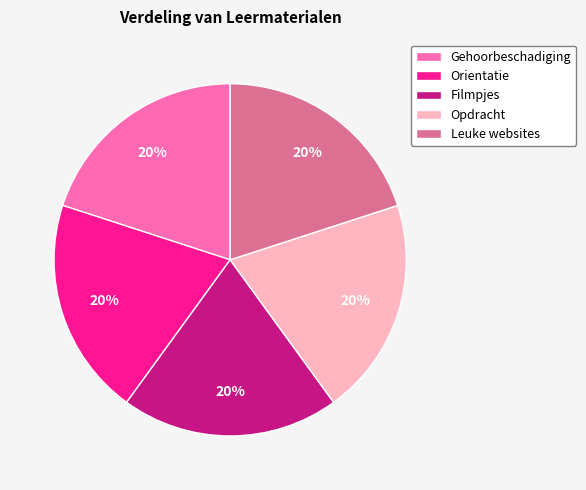

What percentage is the Opdracht slice, to the nearest percent?

20%